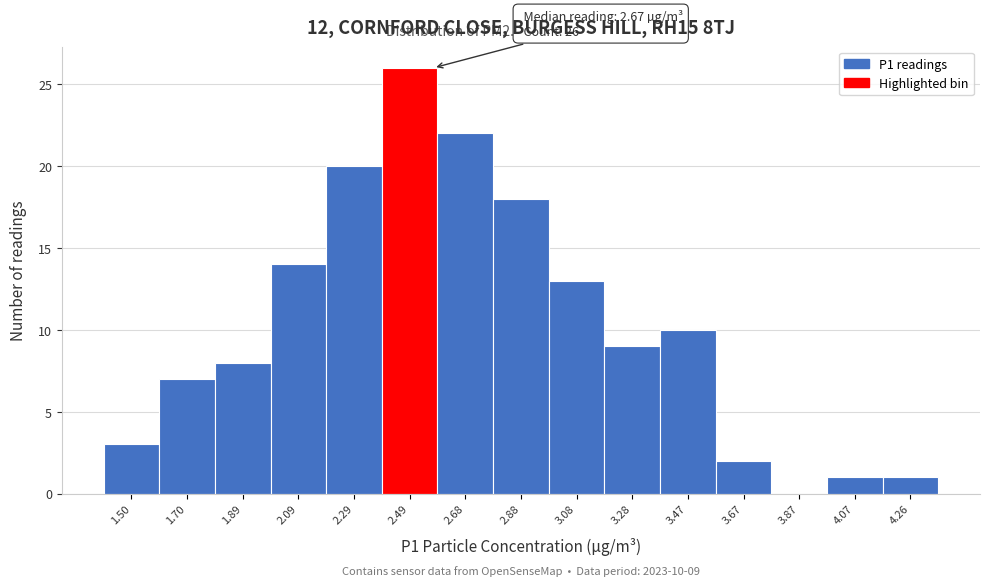

Reading left to right, extract all data points from this chart.

1.50=3	1.70=7	1.89=8	2.09=14	2.29=20	2.49=26	2.68=22	2.88=18	3.08=13	3.28=9	3.47=10	3.67=2	3.87=0	4.07=1	4.26=1